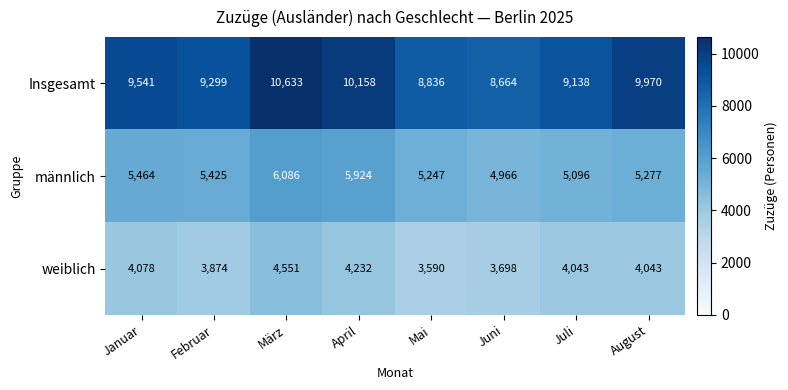

At how many categories does at least one series exceed 3967?

8